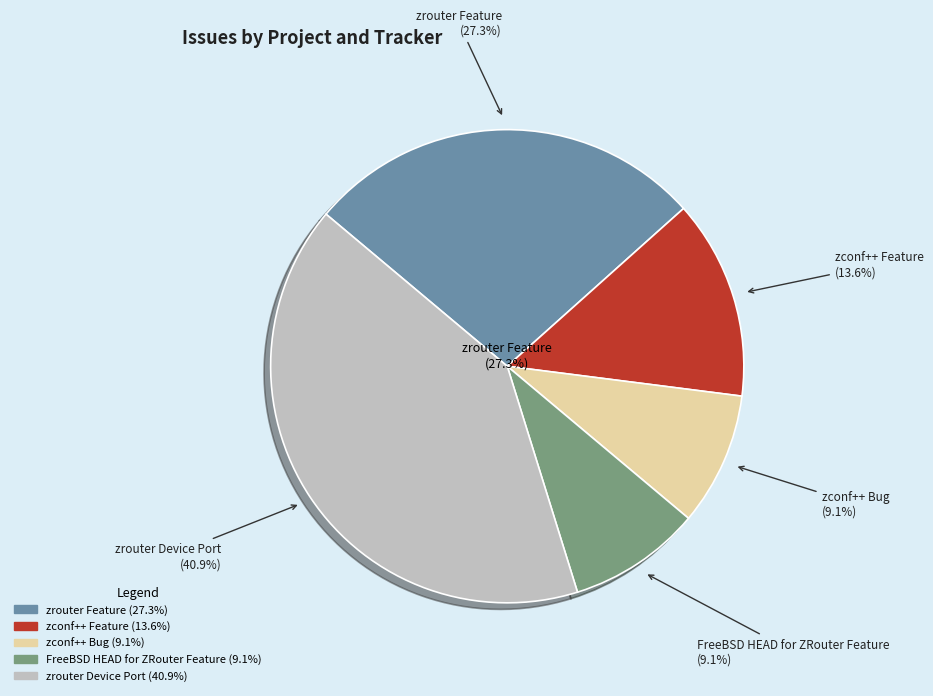

True or false: zconf++ Feature accounts for 20% of the total.

False